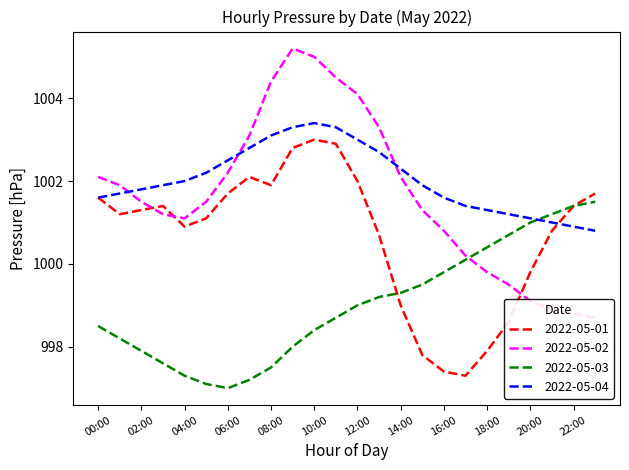

Which category has the highest value in the 2022-05-04 series?

10:00